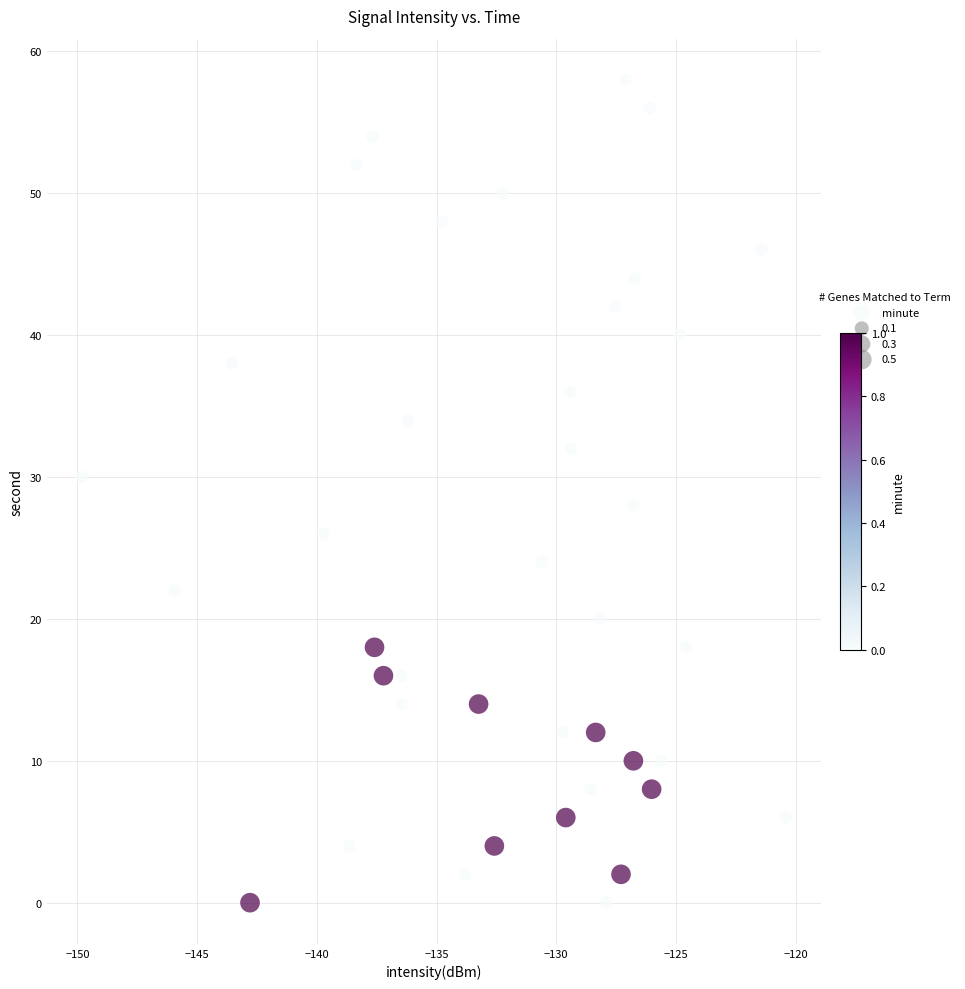

What is the range of Y values (max minus min)?

58